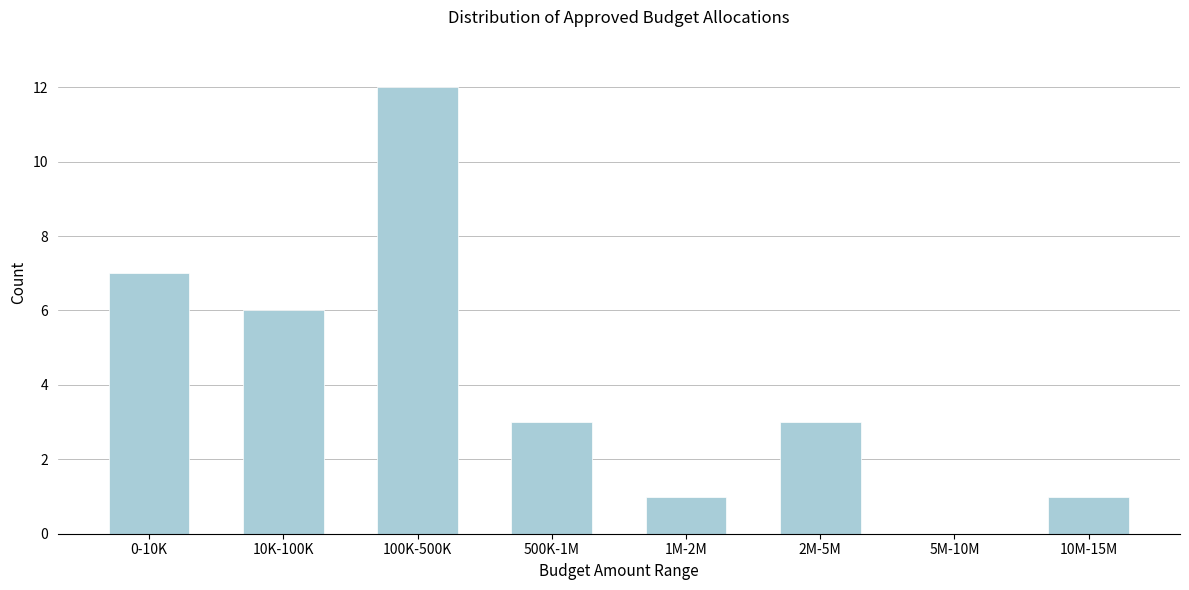

Reading right to left, transcribe all the data shown in this chart.

10M-15M=1	5M-10M=0	2M-5M=3	1M-2M=1	500K-1M=3	100K-500K=12	10K-100K=6	0-10K=7